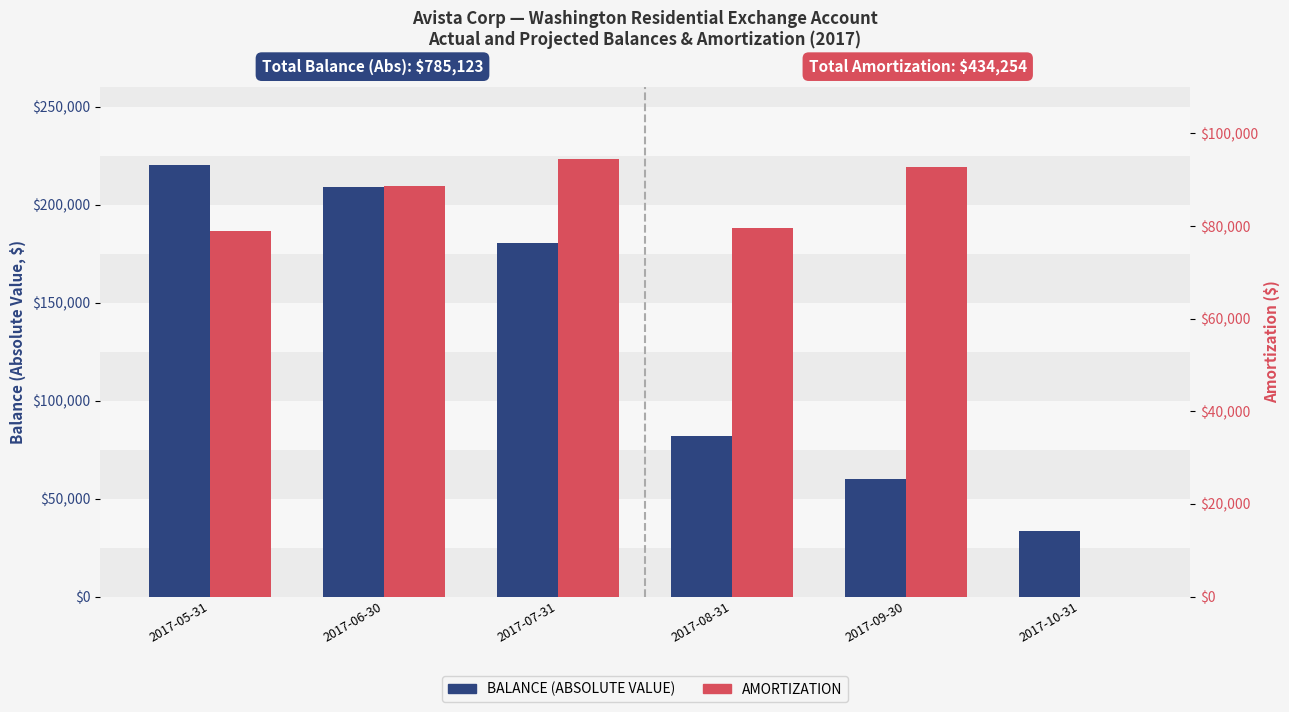

Is the value of AMORTIZATION at 2017-07-31 greater than the value of BALANCE (ABS) at 2017-09-30?

Yes